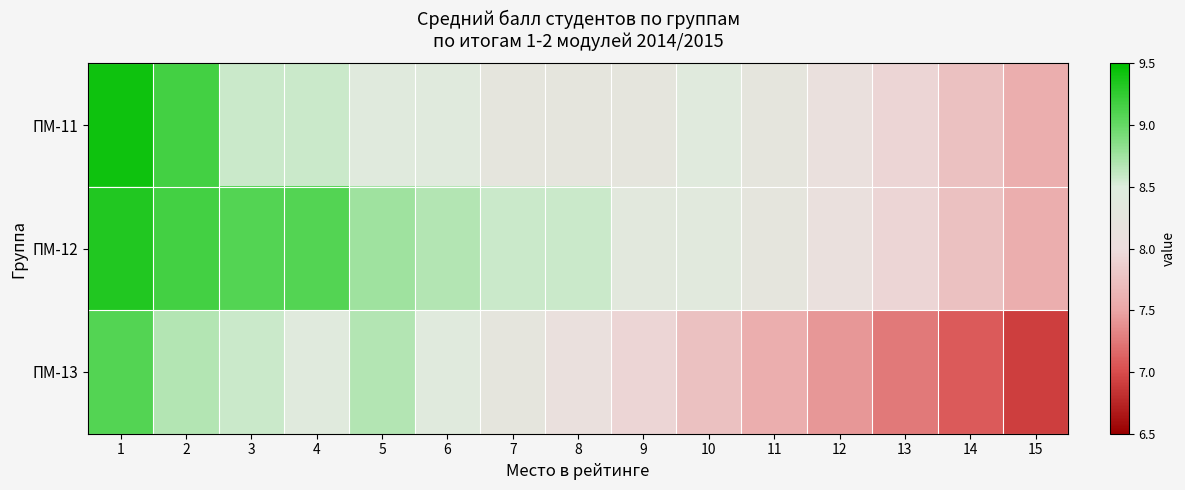

Which series changed the most between 5 and 12?

ПМ-13